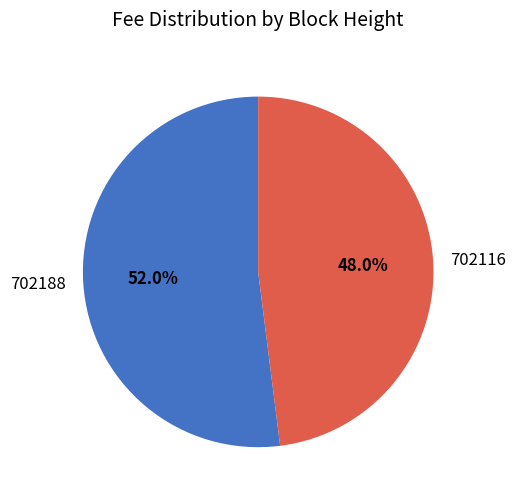

Does any single category account for the majority?

Yes